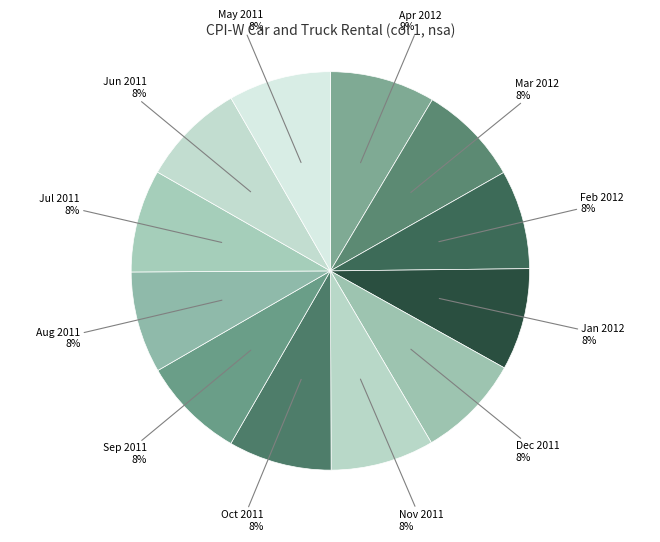

To the nearest percent, what portion does Sep 2011 represent?

8%